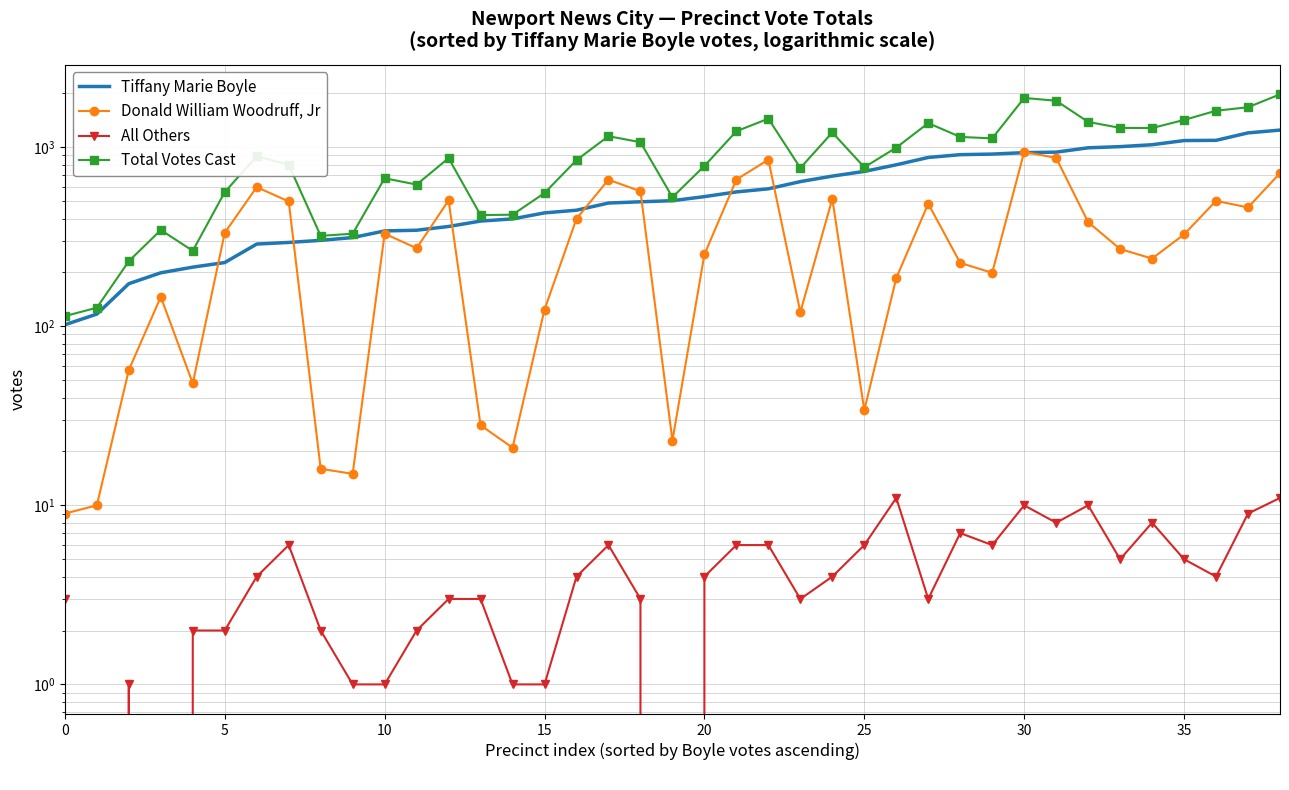

What is the maximum value for Donald William Woodruff, Jr?

942